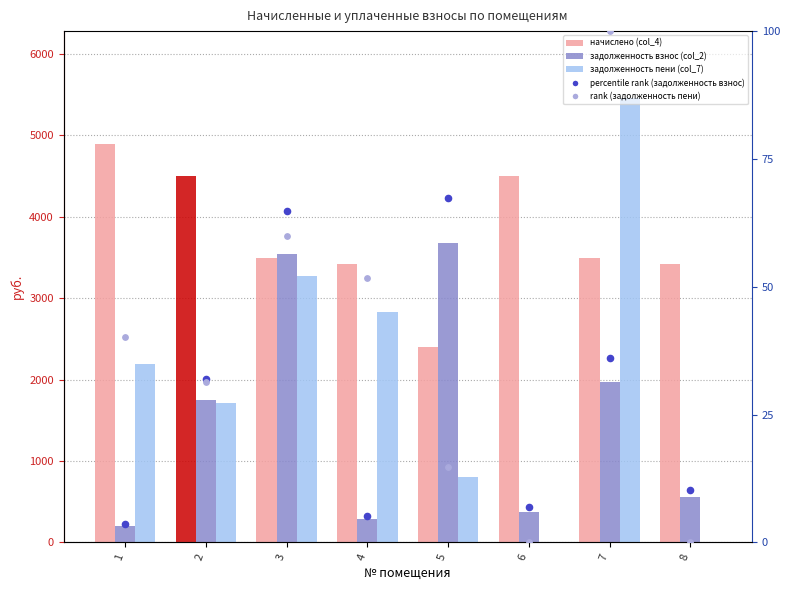

Which series contains the highest Y value?

задолженность пени (col_7)